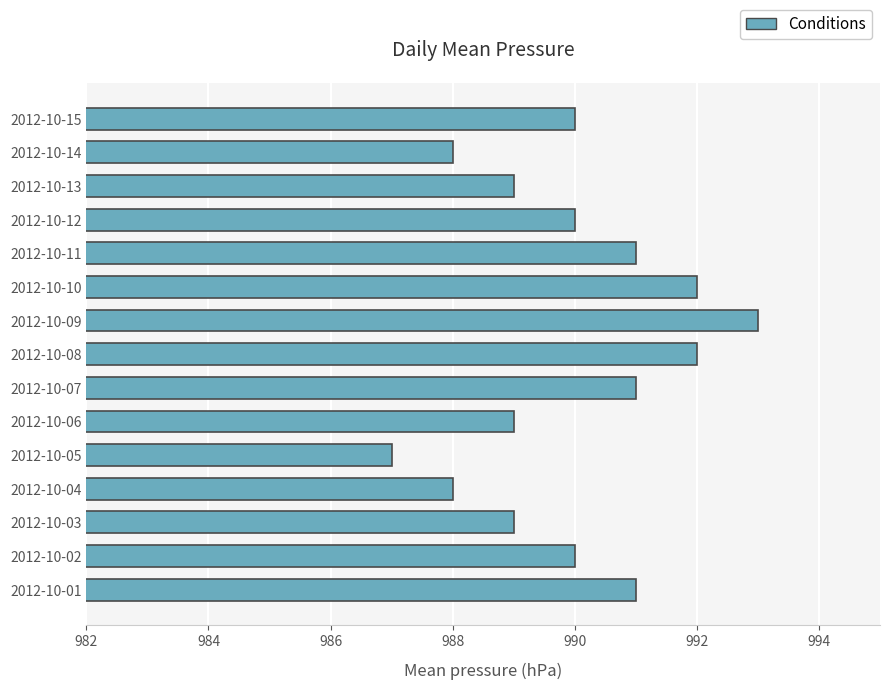

Are the bars grouped side by side (vs. stacked)?

No